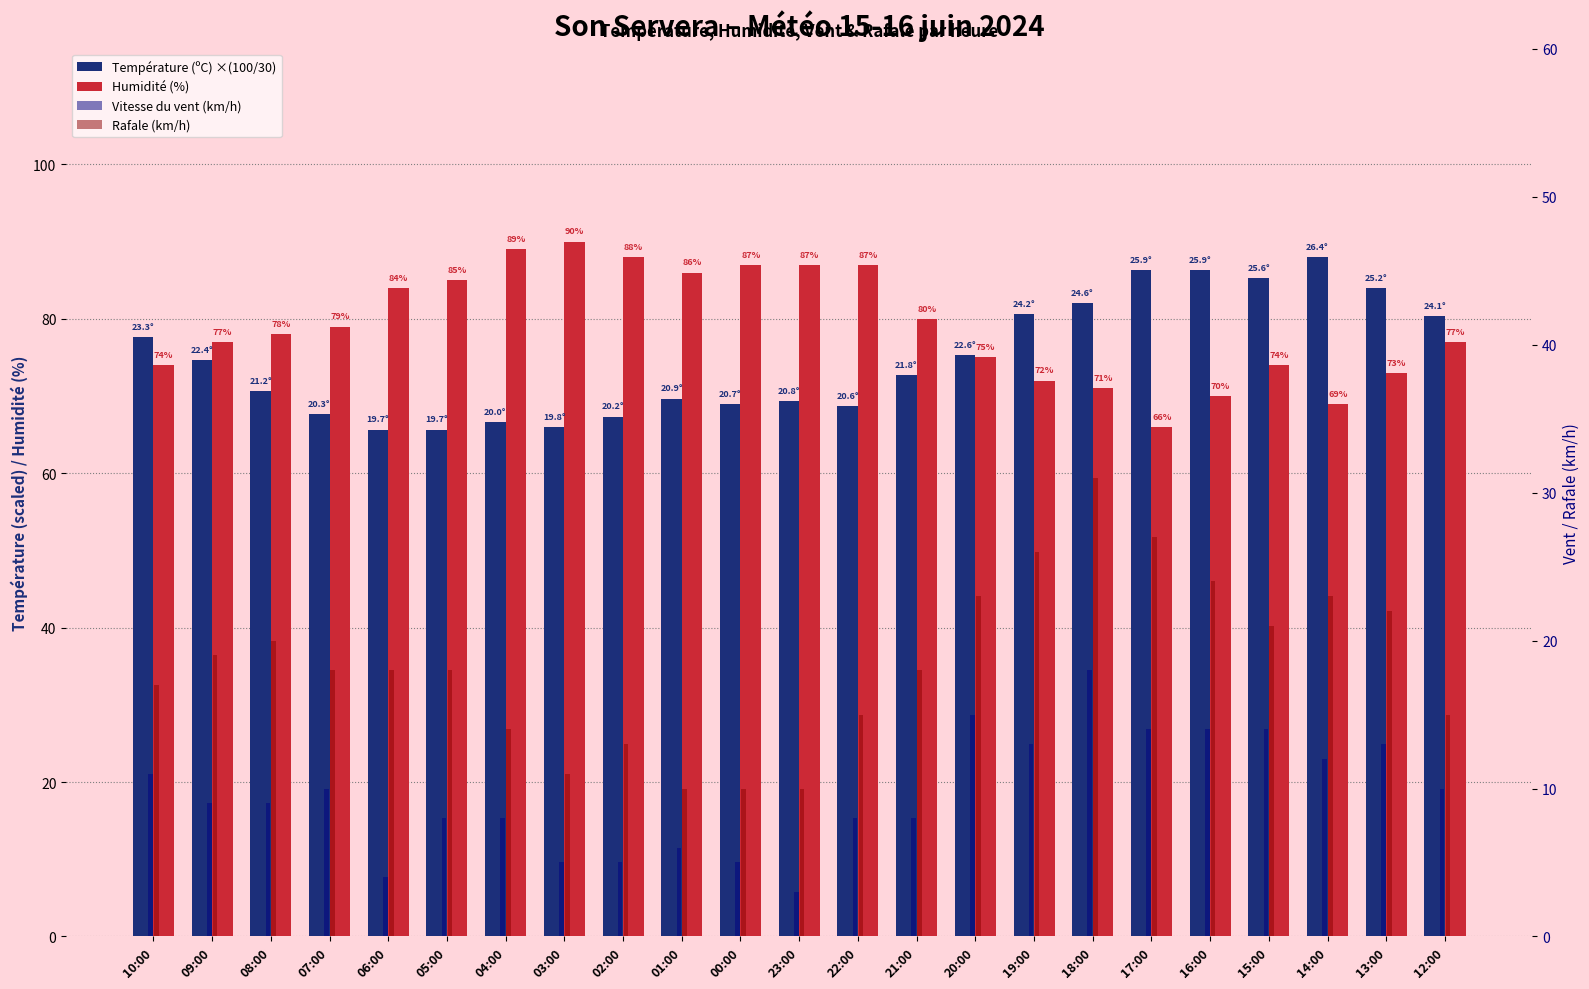

At which label does Humidité (%) first exceed 78?

07:00